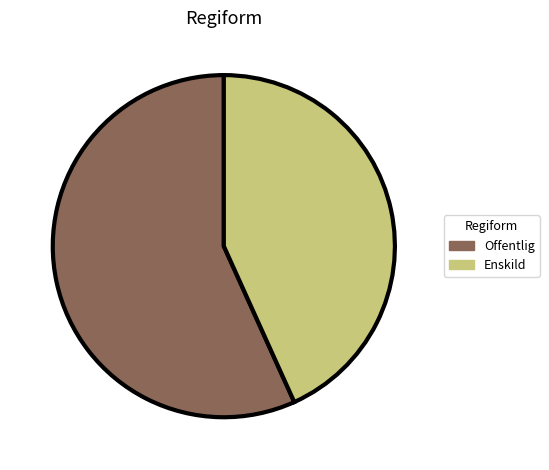

Is the sum of Offentlig and Enskild greater than half?

Yes